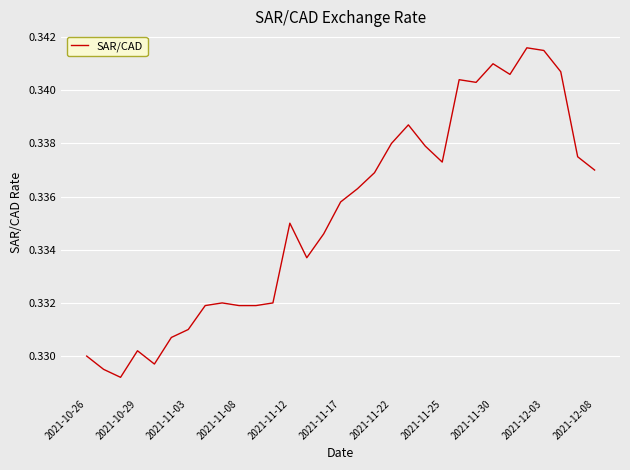

Between 2021-12-08 and 2021-11-03, which is larger?

2021-12-08